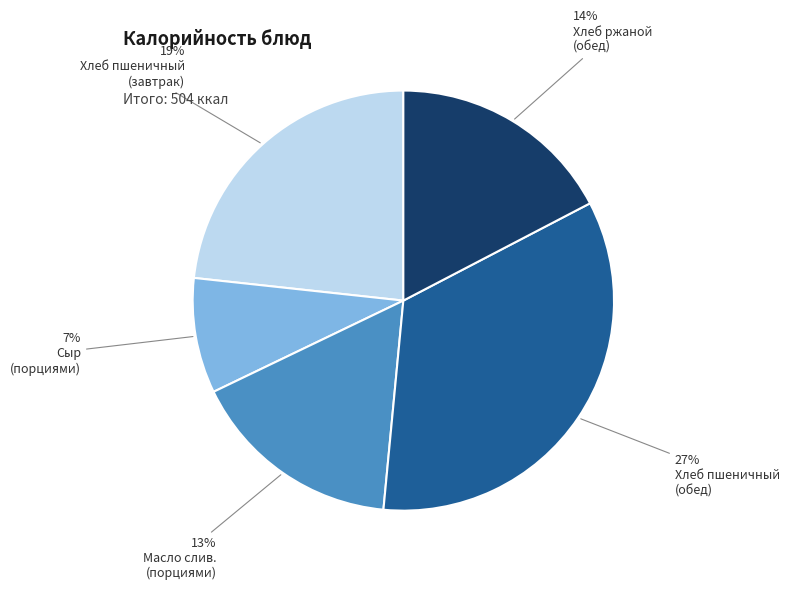

How many segments does this pie chart have?

5